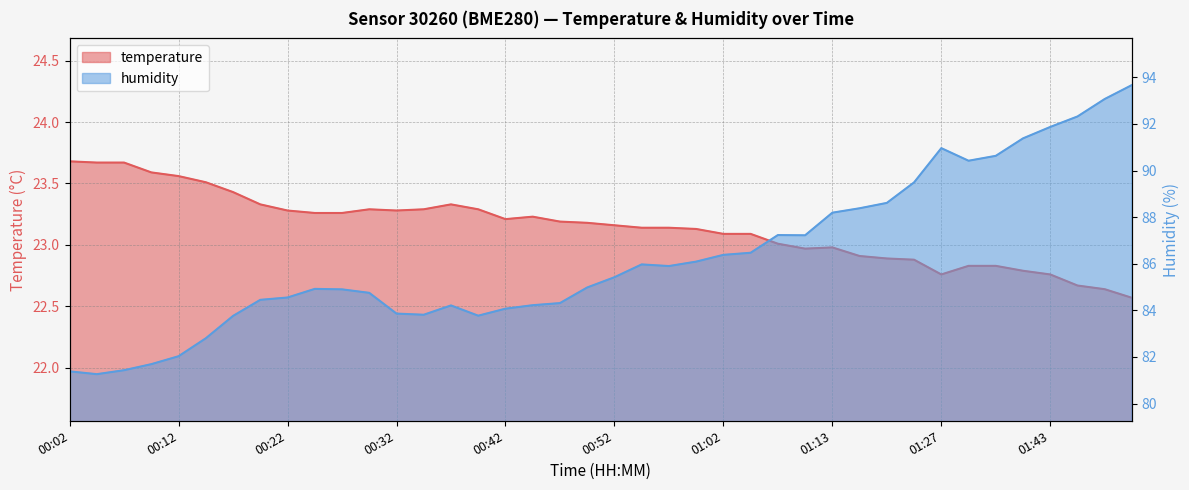

Reading left to right, extract all data points from this chart.

temperature: 23.7	23.7	23.7	23.6	23.6	23.5	23.4	23.3	23.3	23.3	23.3	23.3	23.3	23.3	23.3	23.3	23.2	23.2	23.2	23.2	23.2	23.1	23.1	23.1	23.1	23.1	23.0	23.0	23.0	22.9	22.9	22.9	22.8	22.8	22.8	22.8	22.8	22.7	22.6	22.6
humidity: 81.4	81.3	81.4	81.7	82.0	82.8	83.8	84.5	84.5	84.9	84.9	84.8	83.9	83.8	84.2	83.8	84.1	84.2	84.3	85.0	85.4	86.0	85.9	86.1	86.4	86.5	87.2	87.2	88.2	88.4	88.6	89.5	91.0	90.4	90.6	91.4	91.9	92.3	93.1	93.7